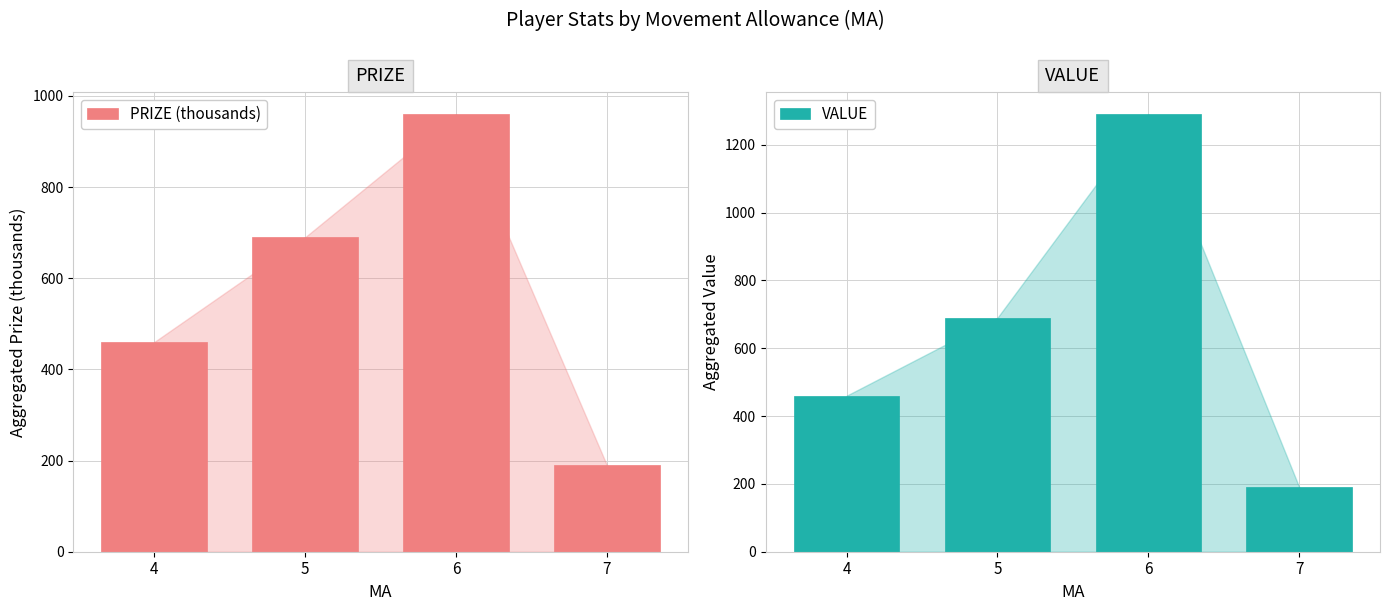

The value of PRIZE (thousands) at 6 is 960. True or false?

True